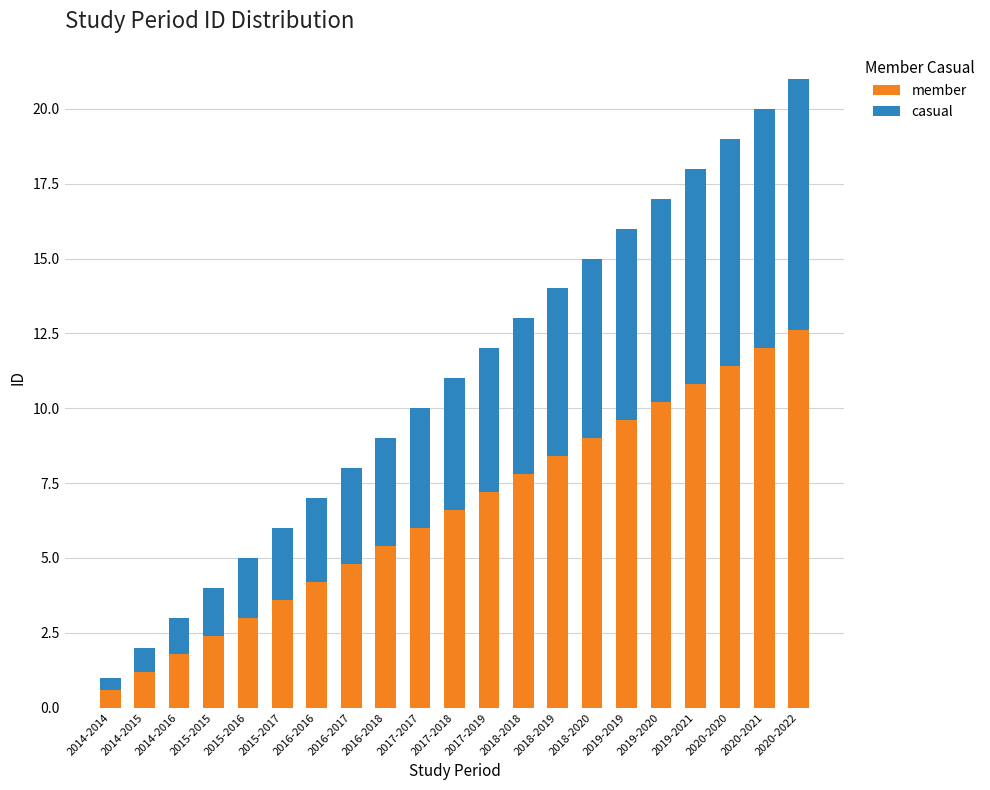

True or false: member has a value of 12.6 at 2020-2022.

True